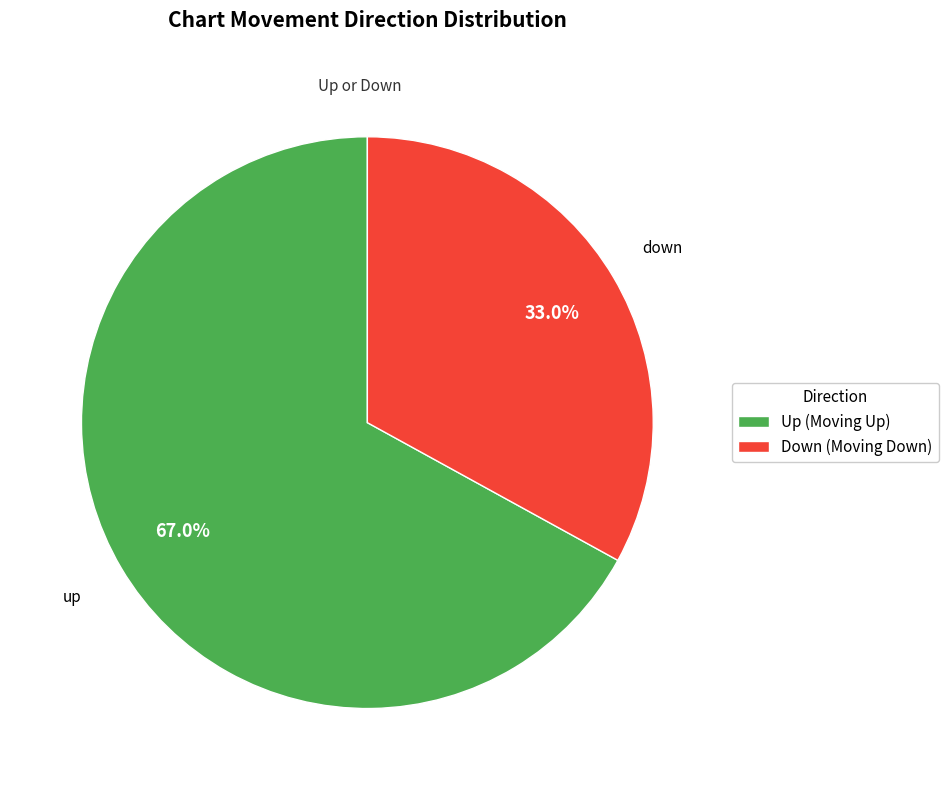

Is there a majority slice in this chart?

Yes